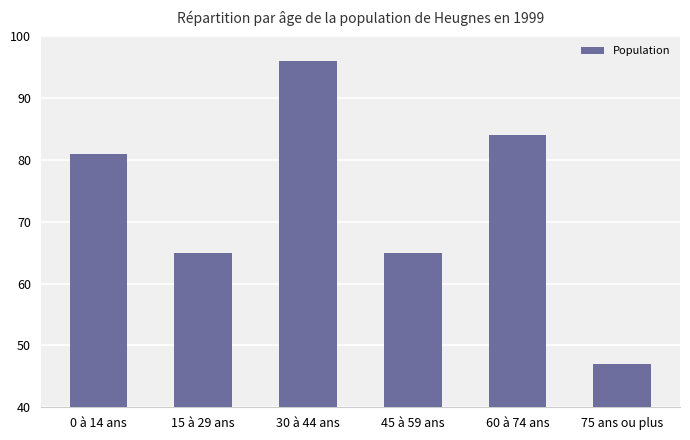

Reading left to right, list all the values displayed in this chart.

81	65	96	65	84	47